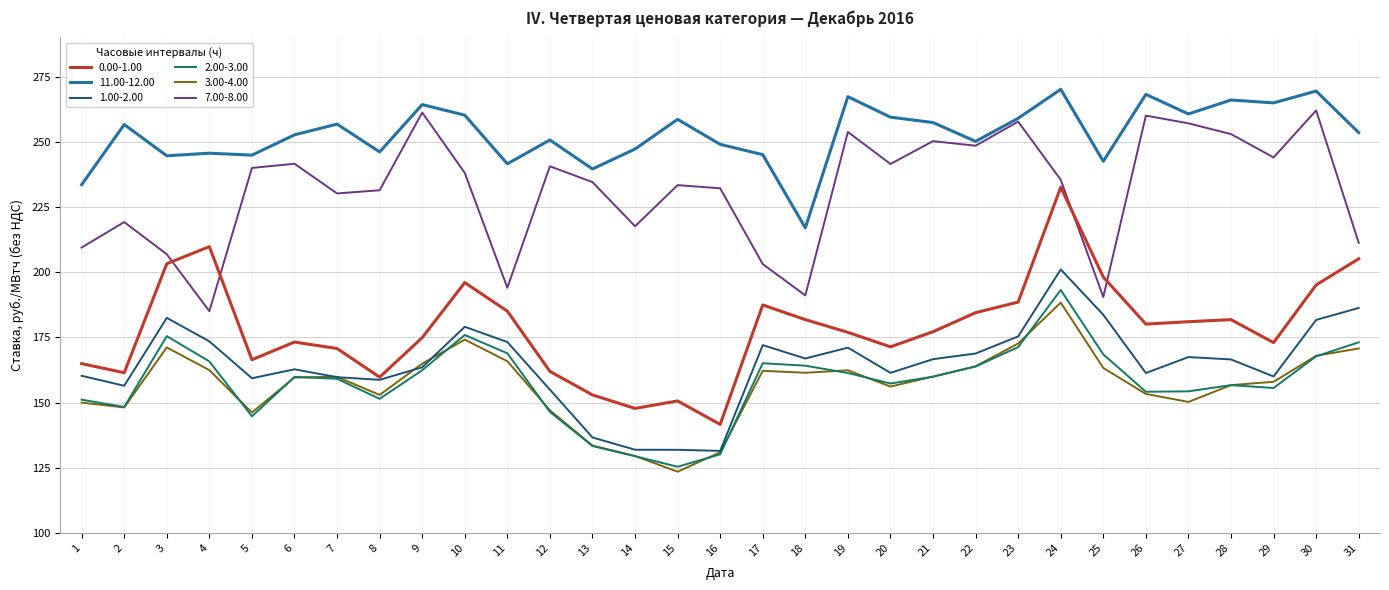

True or false: 11.00-12.00 and 2.00-3.00 cross at least once.

False